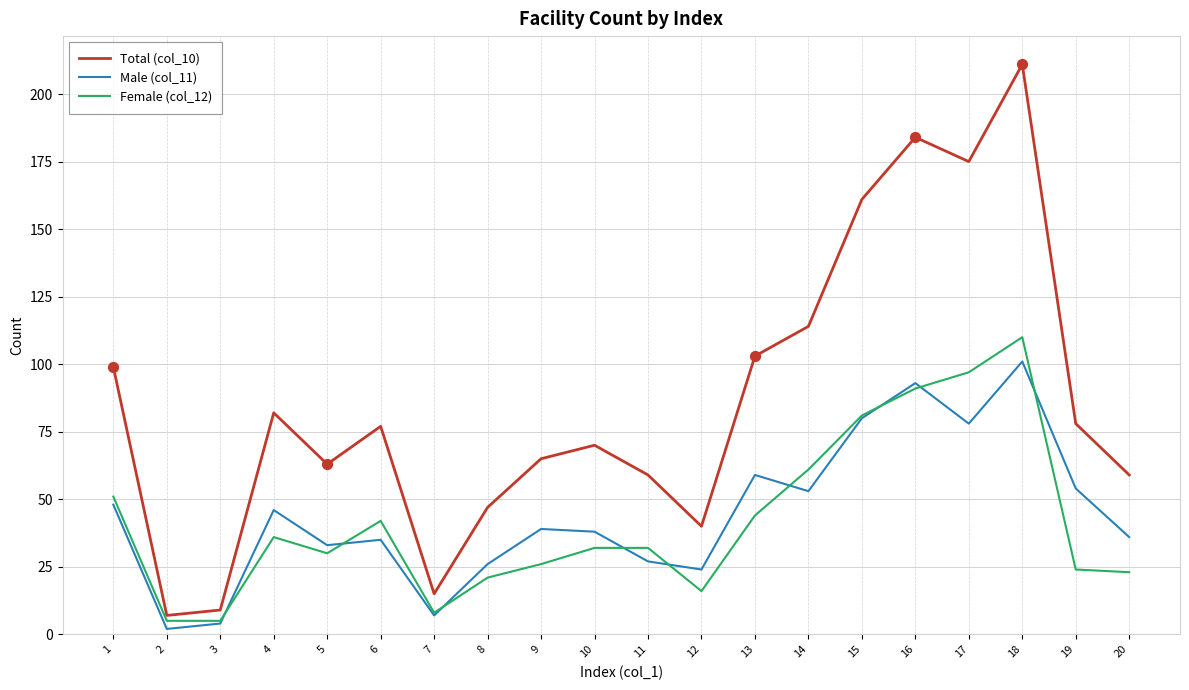

At which category is the sum across all series the highest?

18